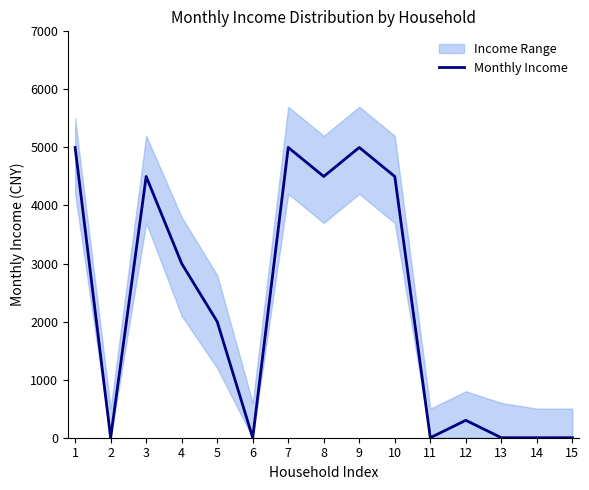

At which category does the data reach its first local peak?

3